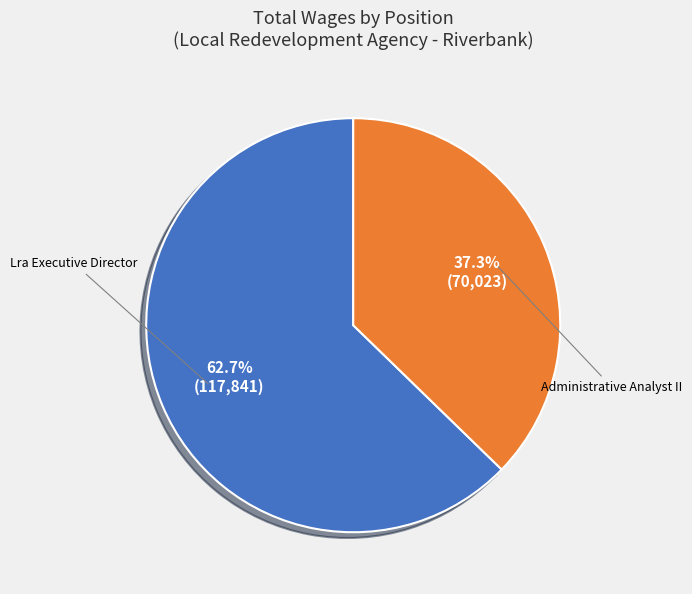

Is there a majority slice in this chart?

Yes